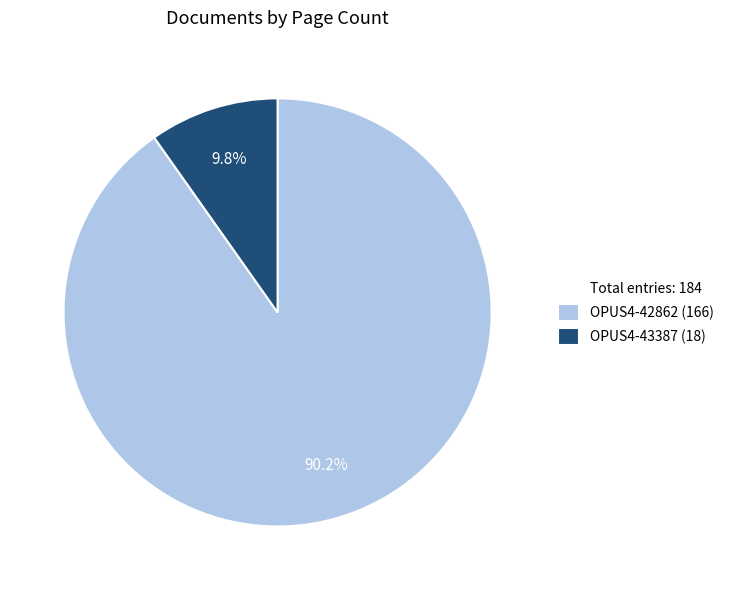

Is there a majority slice in this chart?

Yes